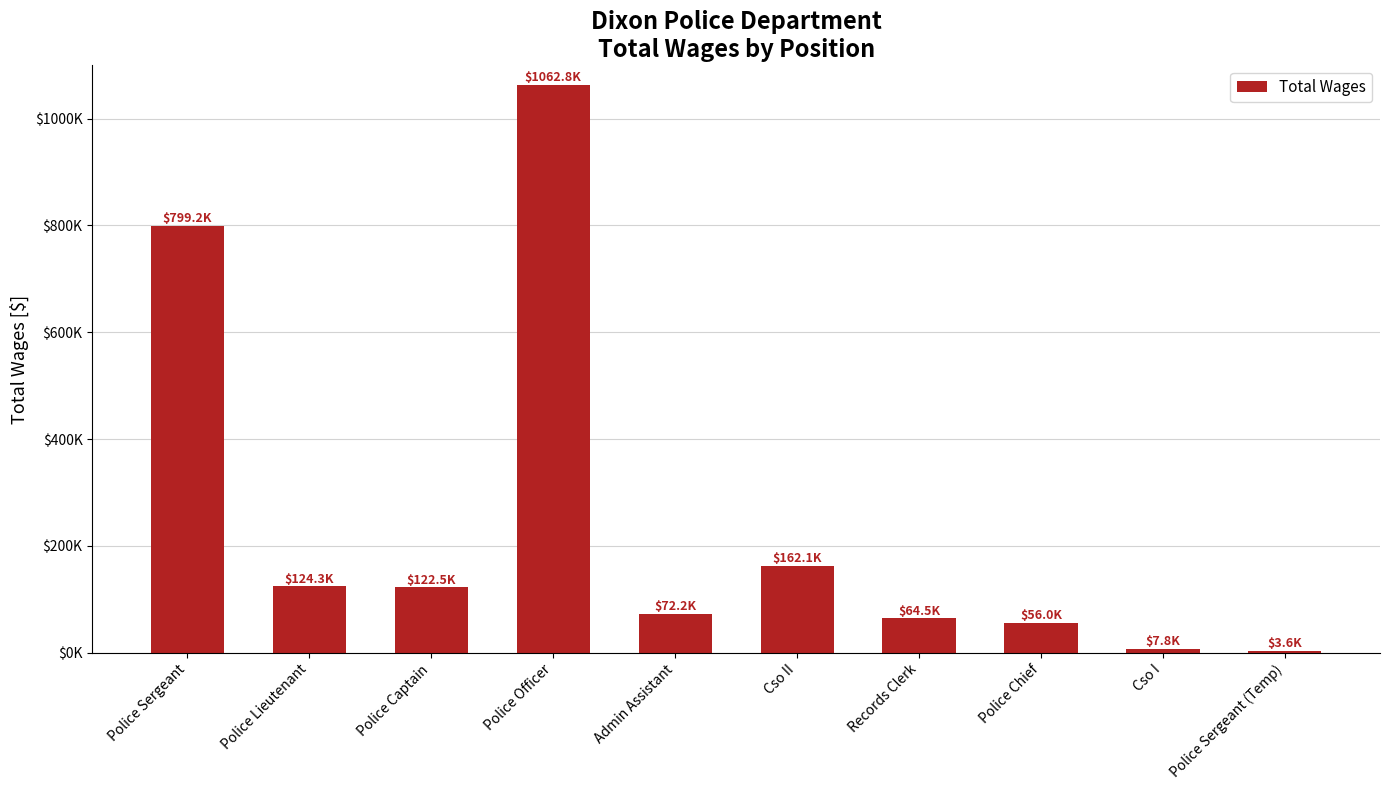

How many values are below 122475?

5